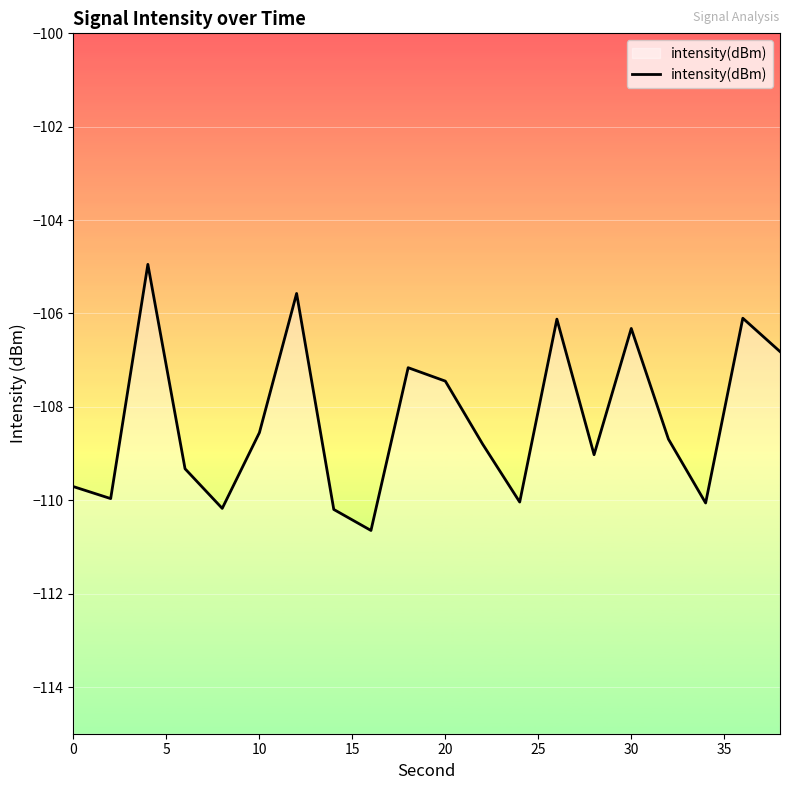

What is the smallest value displayed?

-110.6